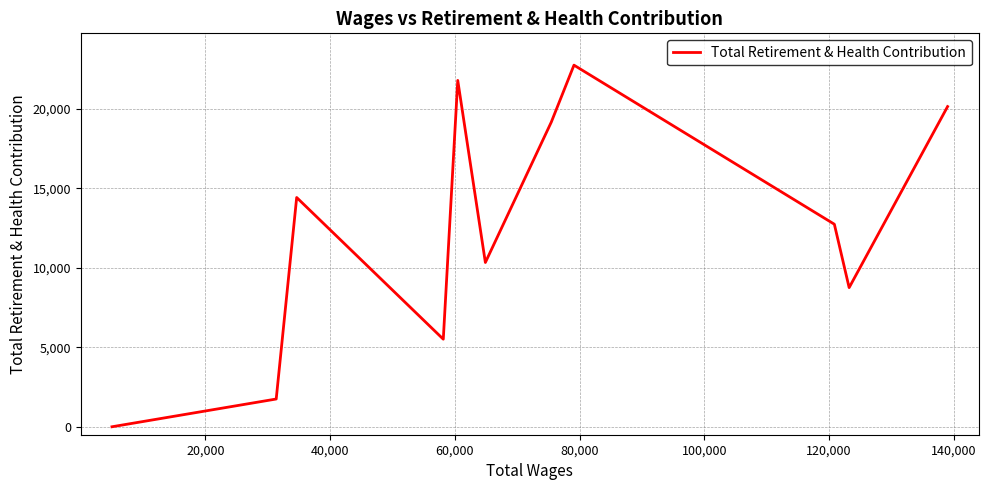

What is the greatest value displayed?

22735